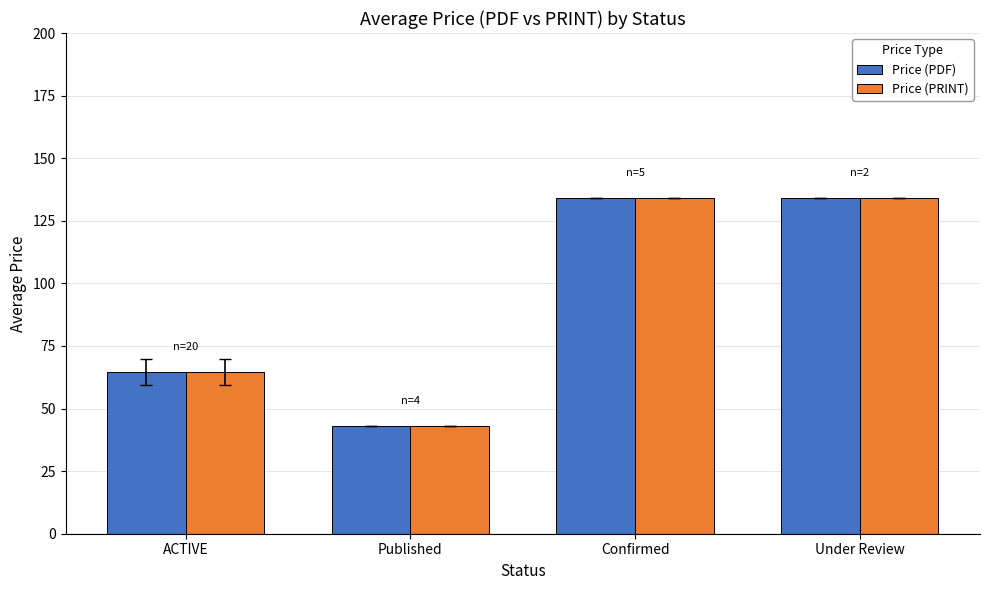

Is it true that Price (PRINT) equals 134.0 at Confirmed?

True